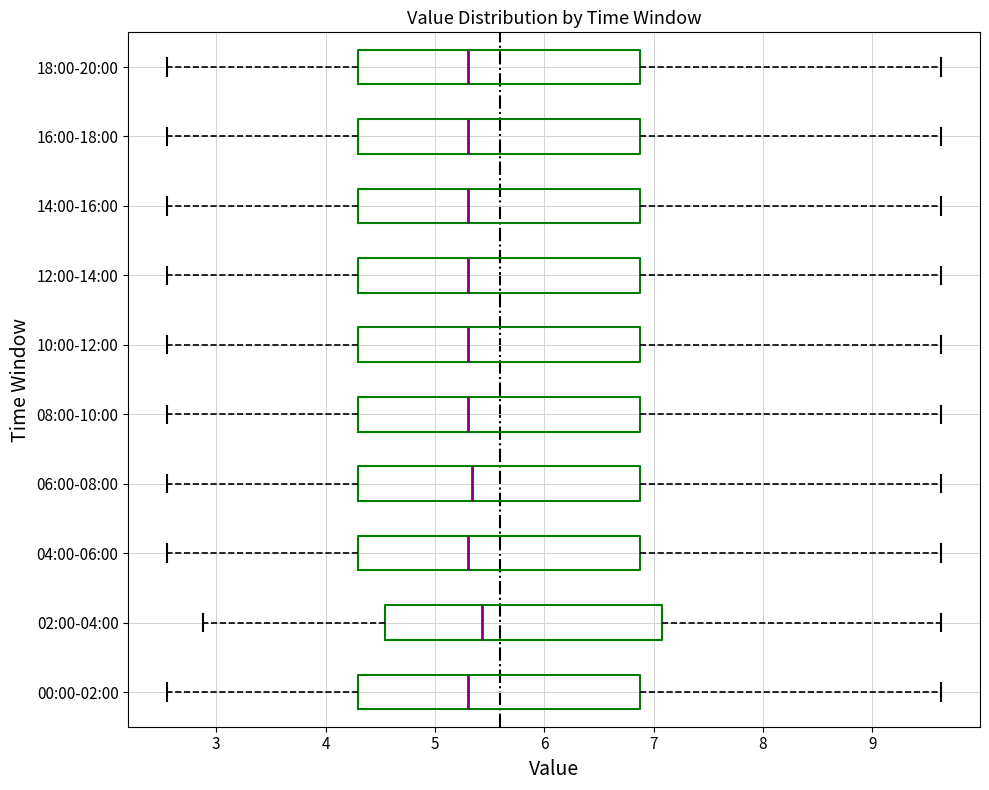

Reading bottom to top, read every box against the x-axis: the position of its median line, the range the box covers, and the ends of its whiskers. The values are not printed on the chart, so give them approximately, as read against the axis.

00:00-02:00: median 5.3, box 4.3 to 6.9, whiskers 2.6 to 9.6
02:00-04:00: median 5.4, box 4.5 to 7.1, whiskers 2.9 to 9.6
04:00-06:00: median 5.3, box 4.3 to 6.9, whiskers 2.6 to 9.6
06:00-08:00: median 5.3, box 4.3 to 6.9, whiskers 2.6 to 9.6
08:00-10:00: median 5.3, box 4.3 to 6.9, whiskers 2.6 to 9.6
10:00-12:00: median 5.3, box 4.3 to 6.9, whiskers 2.6 to 9.6
12:00-14:00: median 5.3, box 4.3 to 6.9, whiskers 2.6 to 9.6
14:00-16:00: median 5.3, box 4.3 to 6.9, whiskers 2.6 to 9.6
16:00-18:00: median 5.3, box 4.3 to 6.9, whiskers 2.6 to 9.6
18:00-20:00: median 5.3, box 4.3 to 6.9, whiskers 2.6 to 9.6